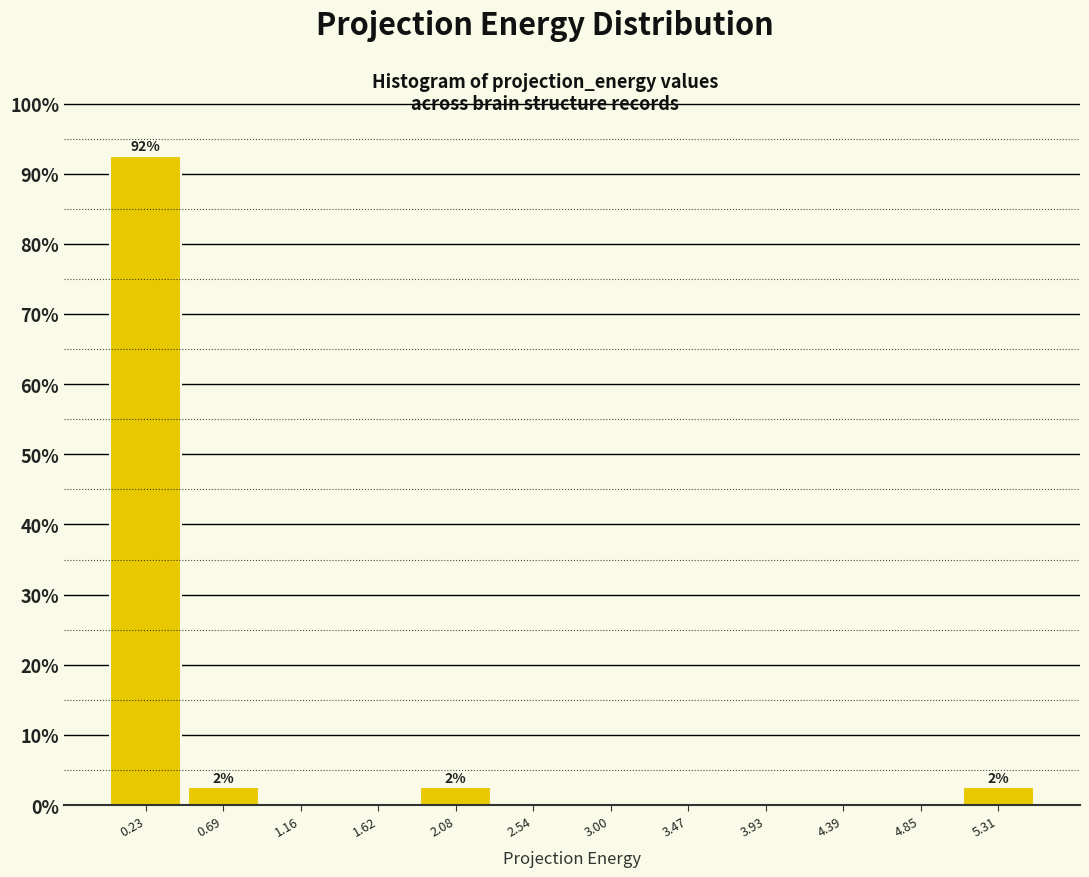

Over which range of the x-axis is the bar tallest?

0.00 to 0.45